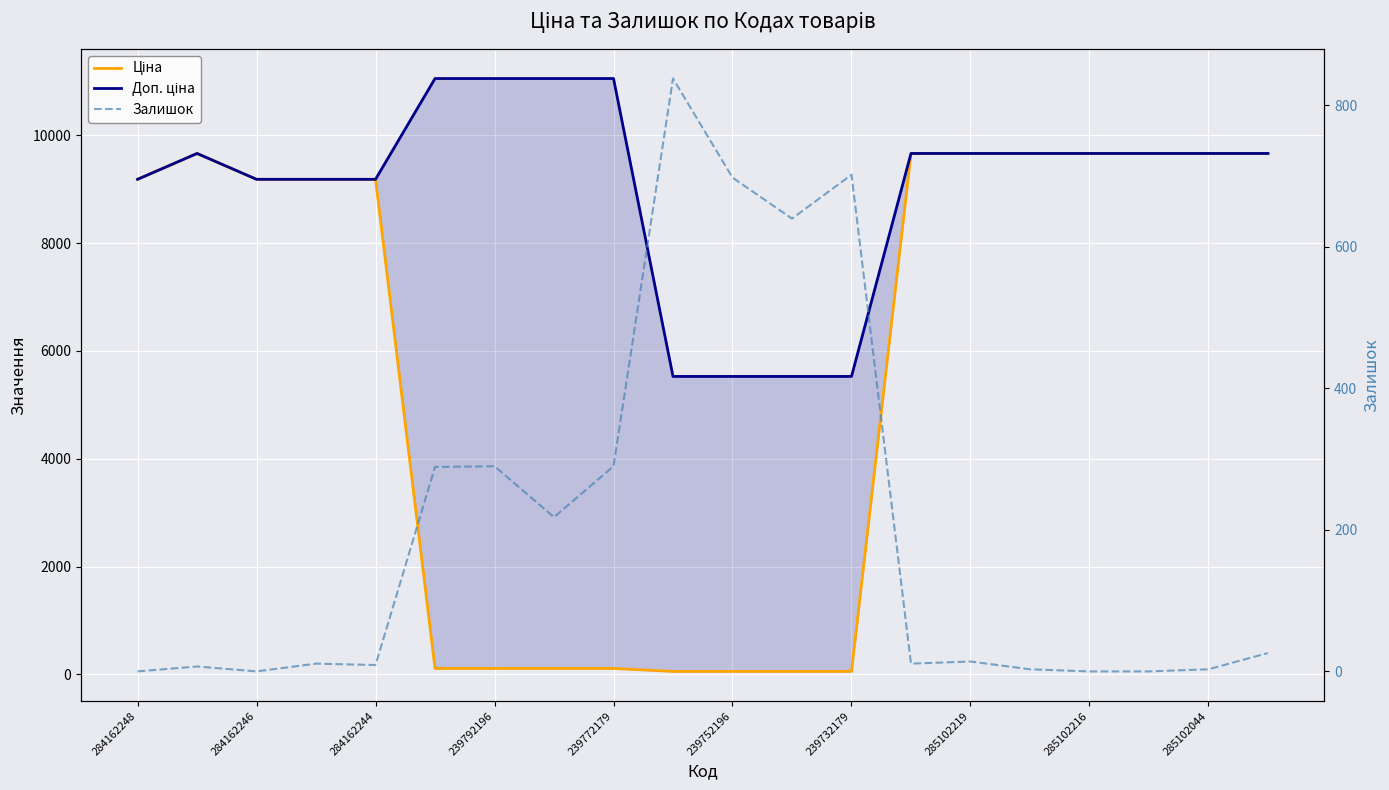

The Залишок series shows 3.0 at 15. True or false?

True